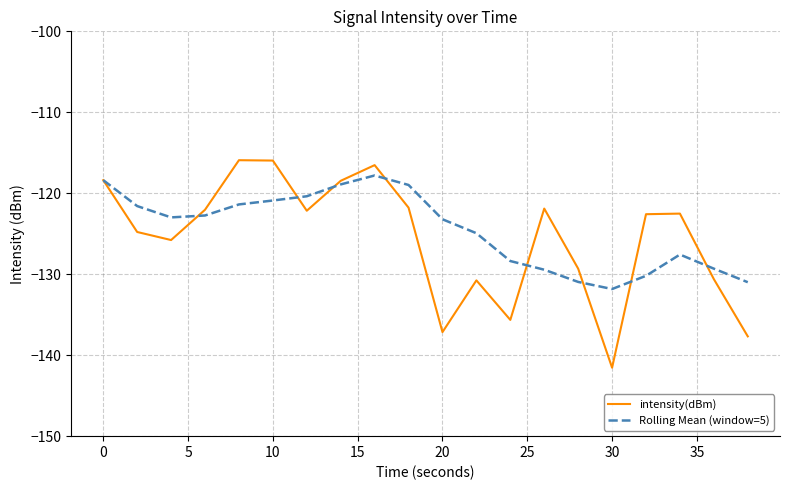

True or false: Rolling Mean (window=5) has more than 0 interior local peaks.

True